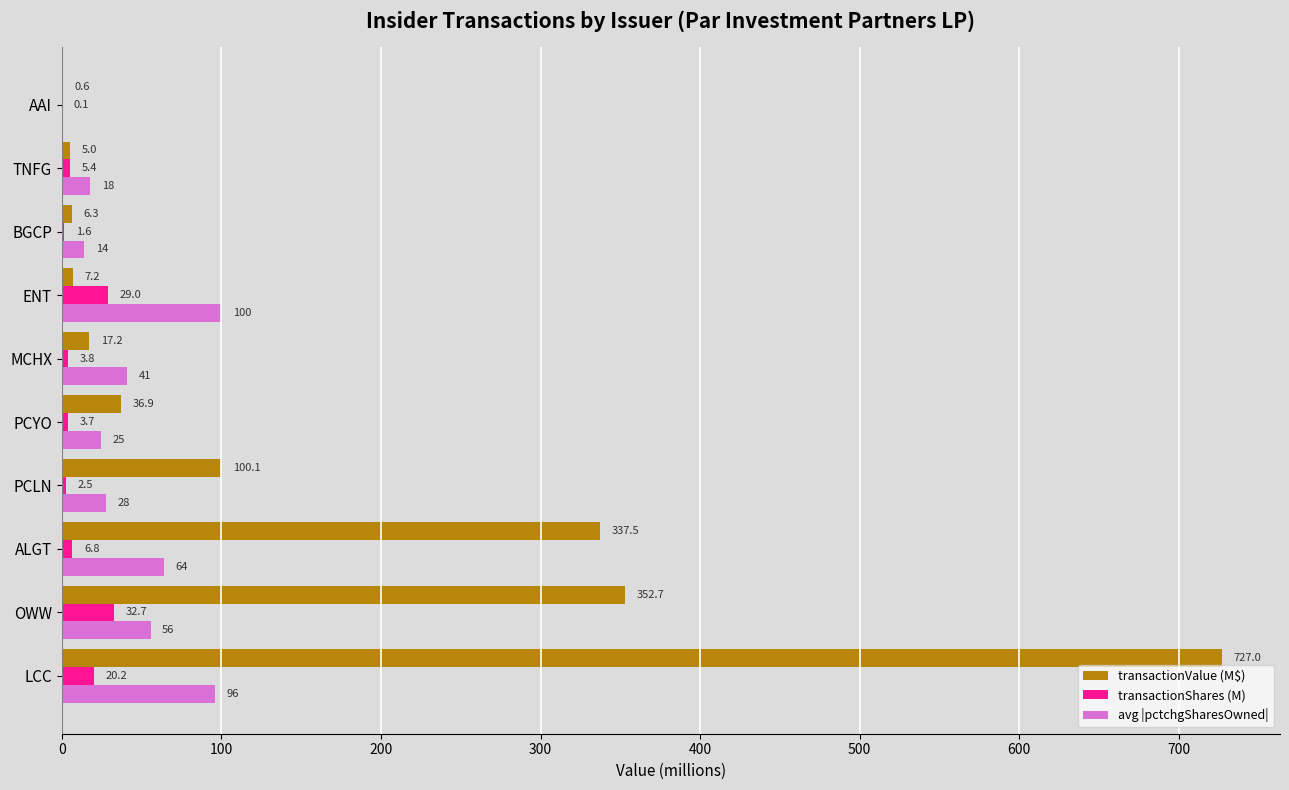

Which series changed the most between PCYO and BGCP?

transactionValue (M$)